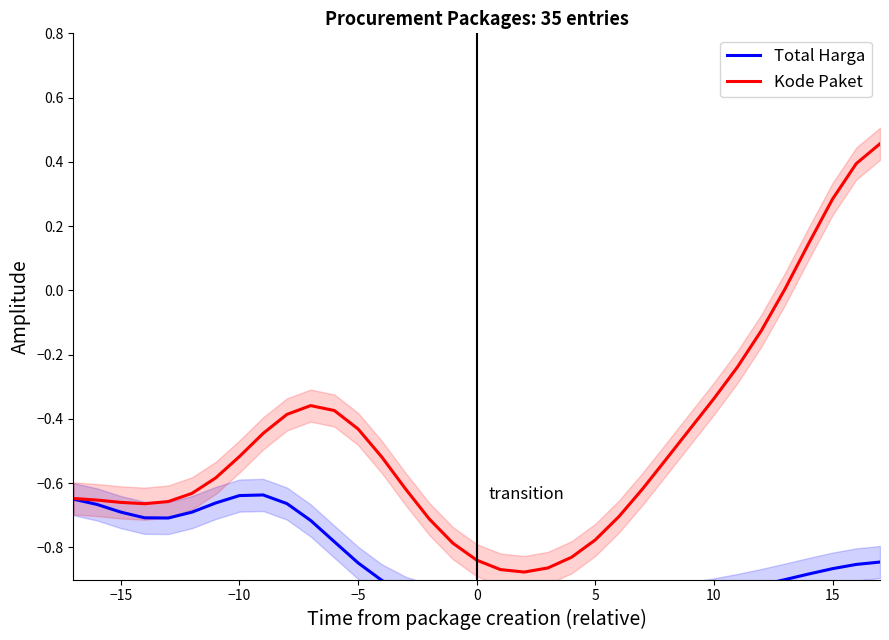

The value of Kode Paket at −5 is -0.2. True or false?

False